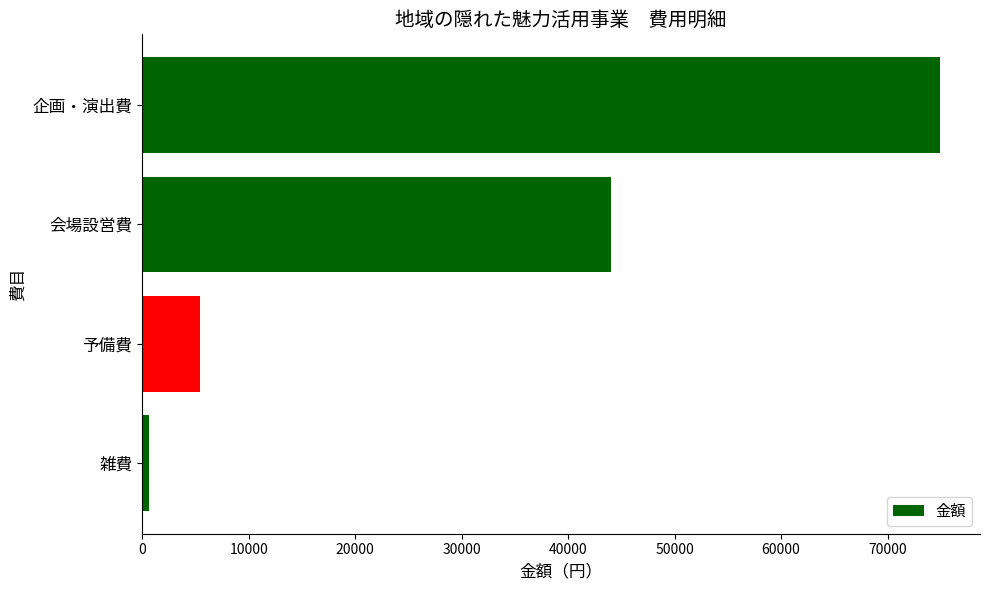

Rank the categories by value from highest to lowest.

企画・演出費, 会場設営費, 予備費, 雑費